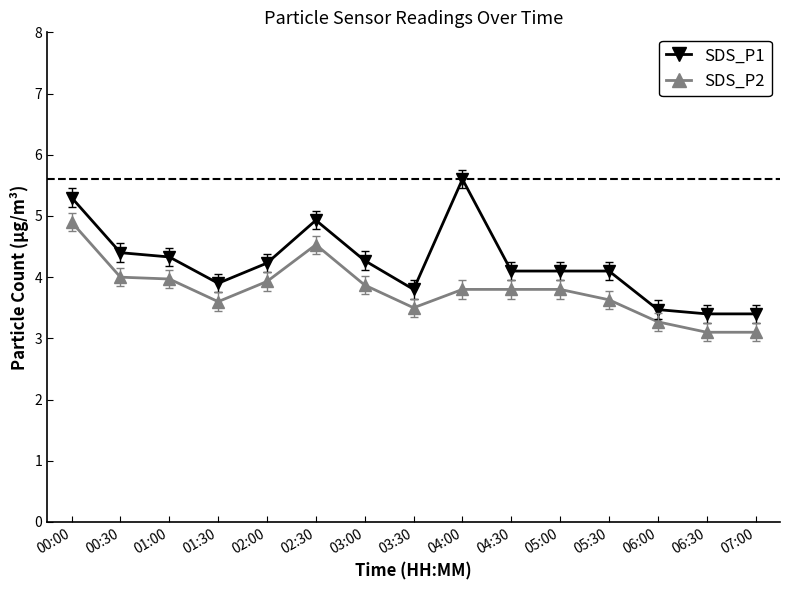

True or false: SDS_P1 and SDS_P2 cross at least once.

False